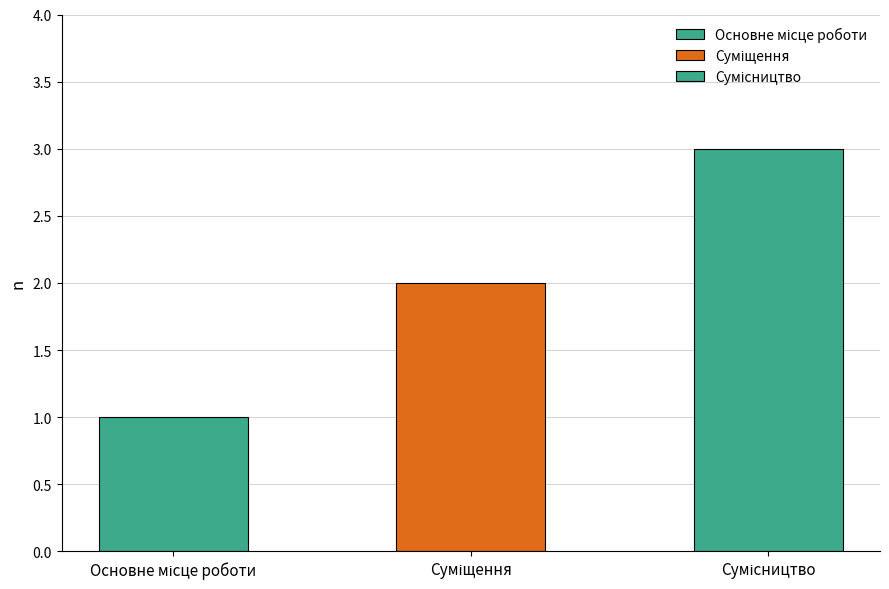

The chart shows a value of 3 at Сумісництво. True or false?

True